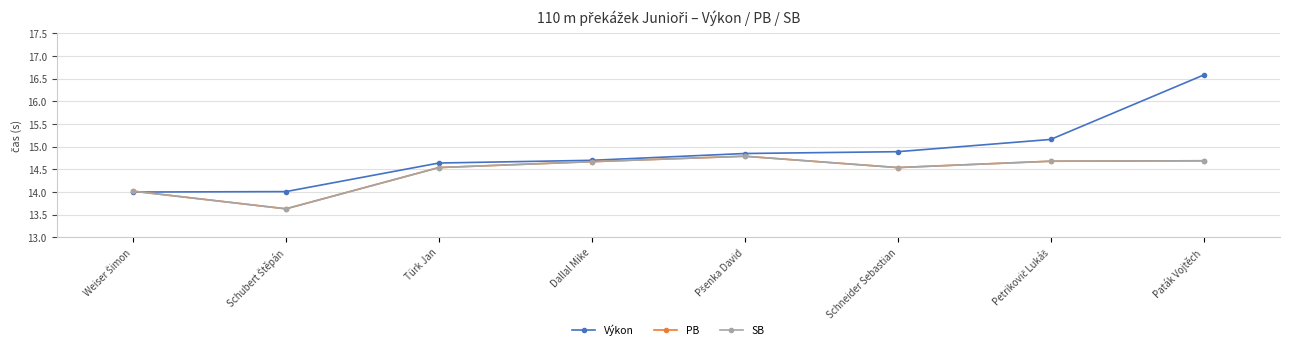

Is this an area chart (filled region under the line)?

No